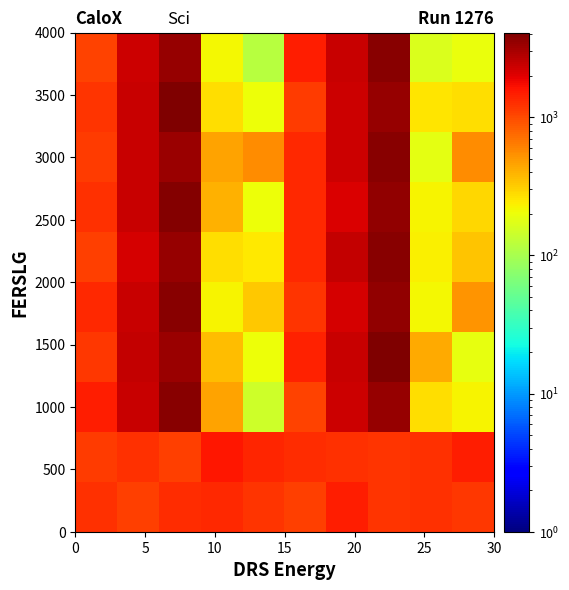

At how many categories does at least one series exceed 3718?

2